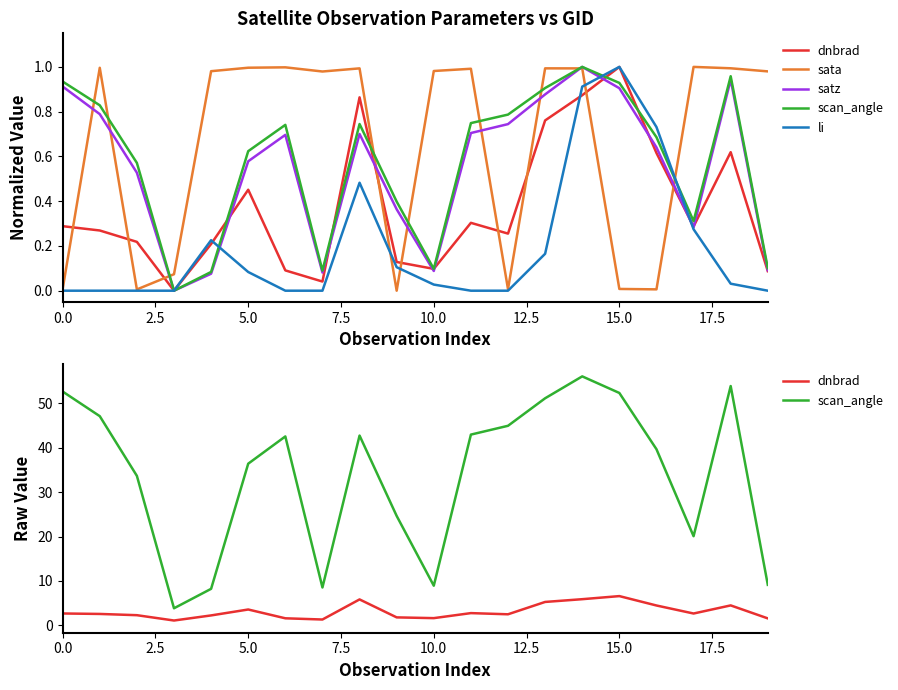

What is the value of the dnbrad point at the 13th from the left?

2.5